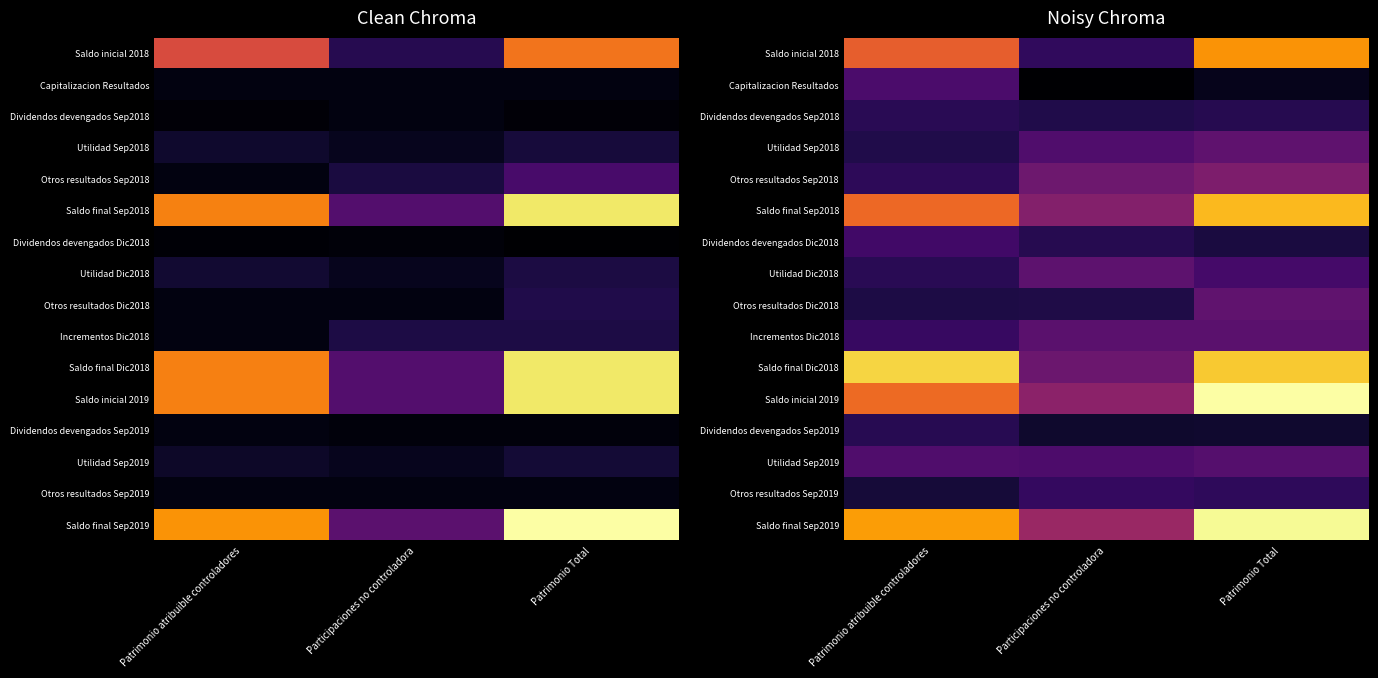

At which category is the sum across all series the highest?

Patrimonio Total